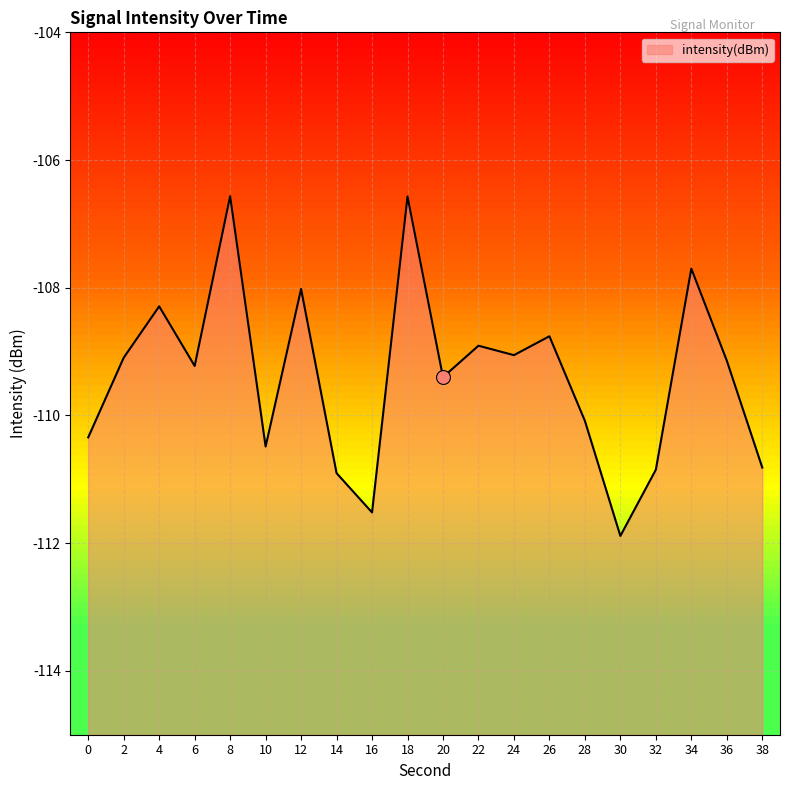

Where is the first local minimum?

6